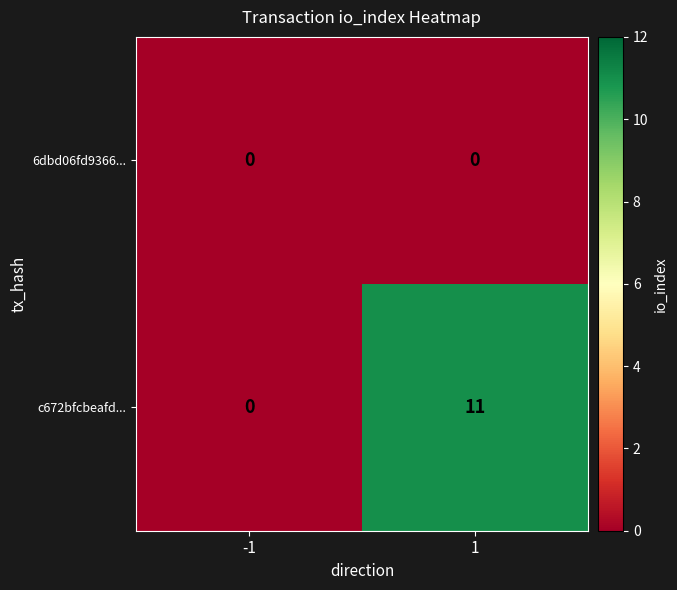

Reading right to left, extract all data points from this chart.

6dbd06fd9366...: 0	0
c672bfcbeafd...: 11	0